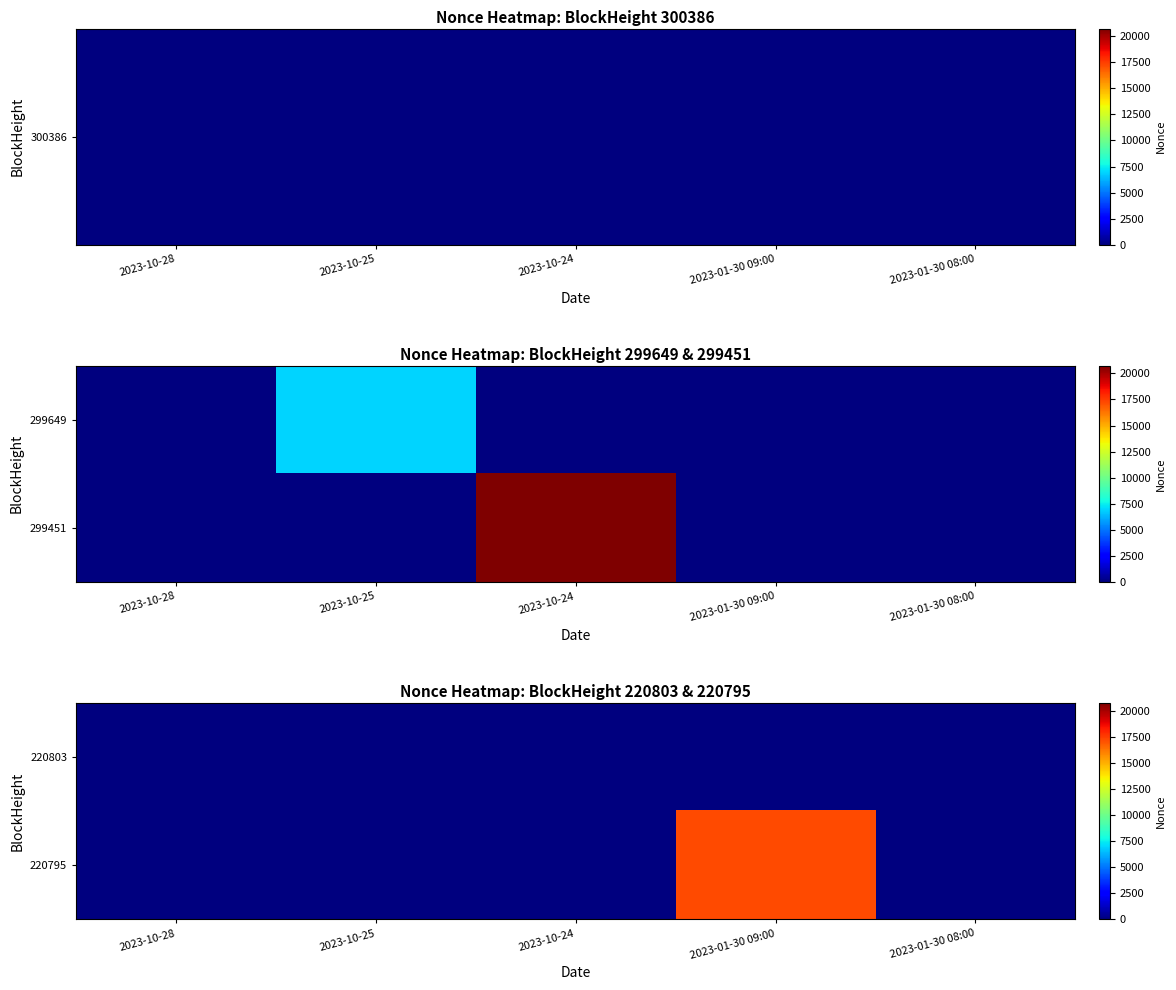

What is the approximate value of 220795 at 2023-01-30 09:00?

17193